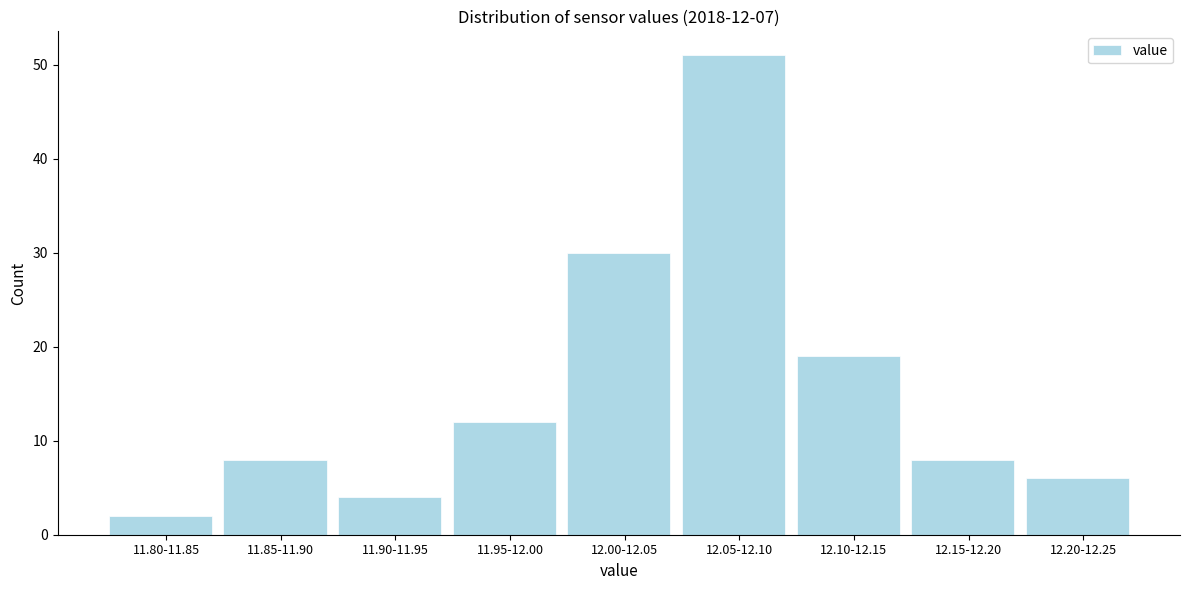

Reading left to right, list all the values displayed in this chart.

2	8	4	12	30	51	19	8	6